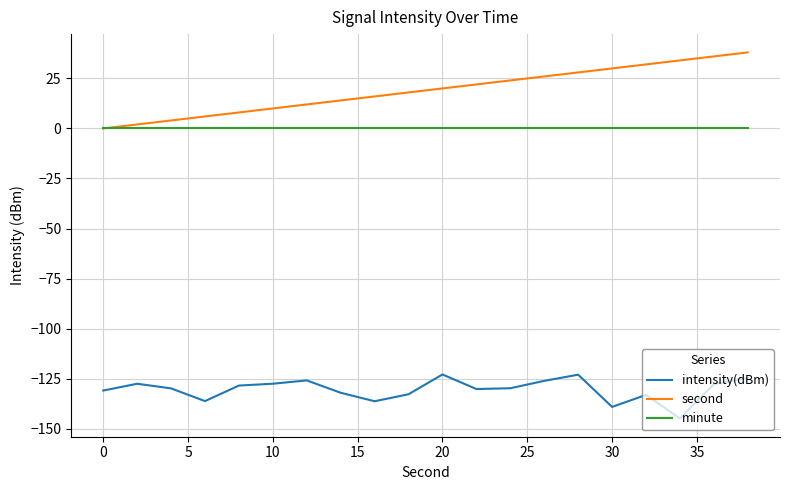

Which series has the largest total across all categories?

second